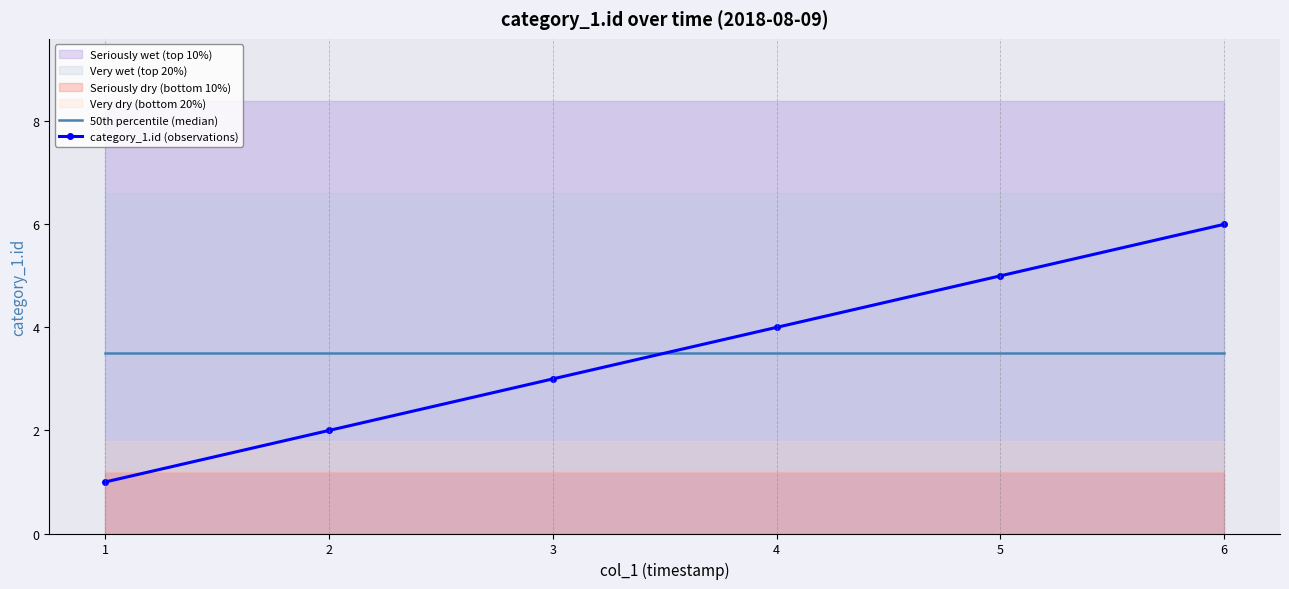

At how many categories does at least one series exceed 1?

6